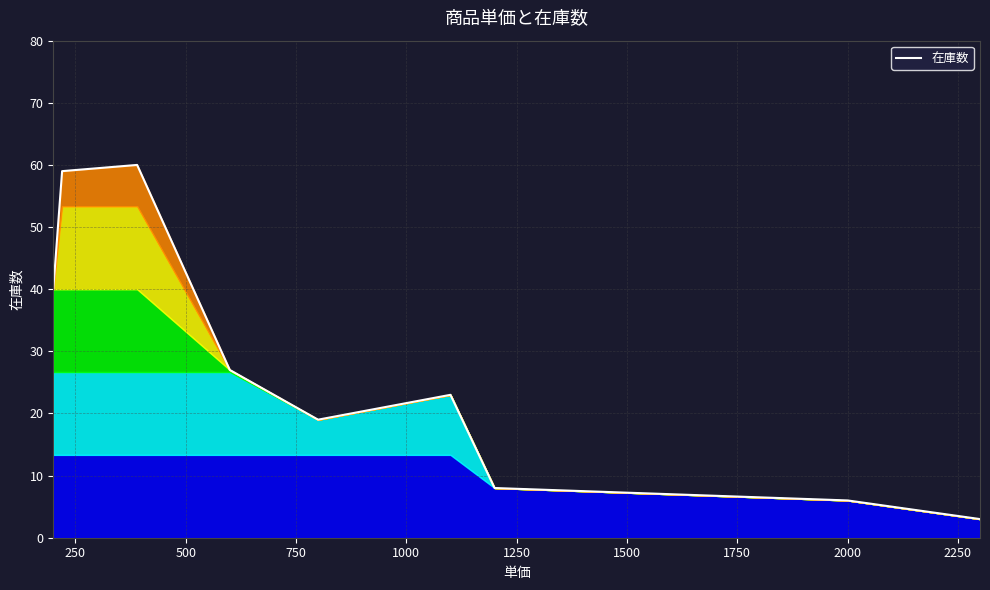

How many lines are shown in the chart?

1